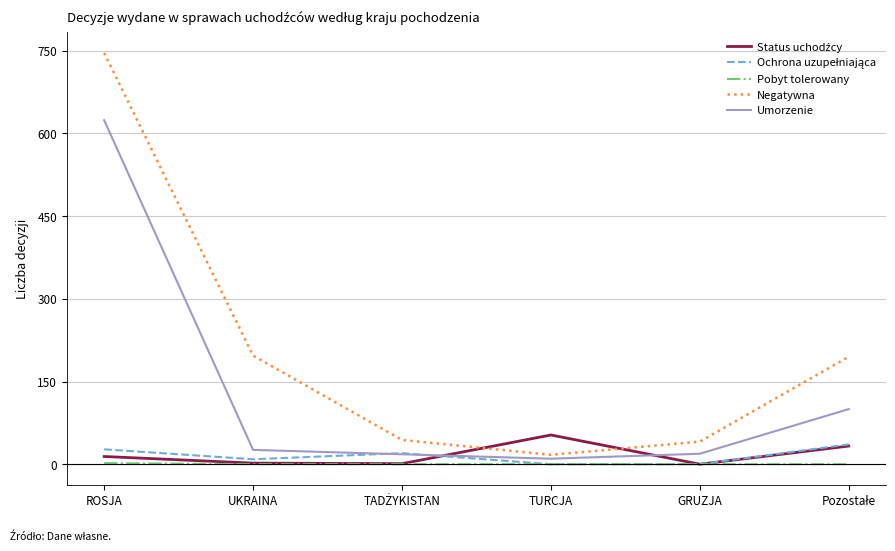

At which category is the sum across all series the highest?

ROSJA